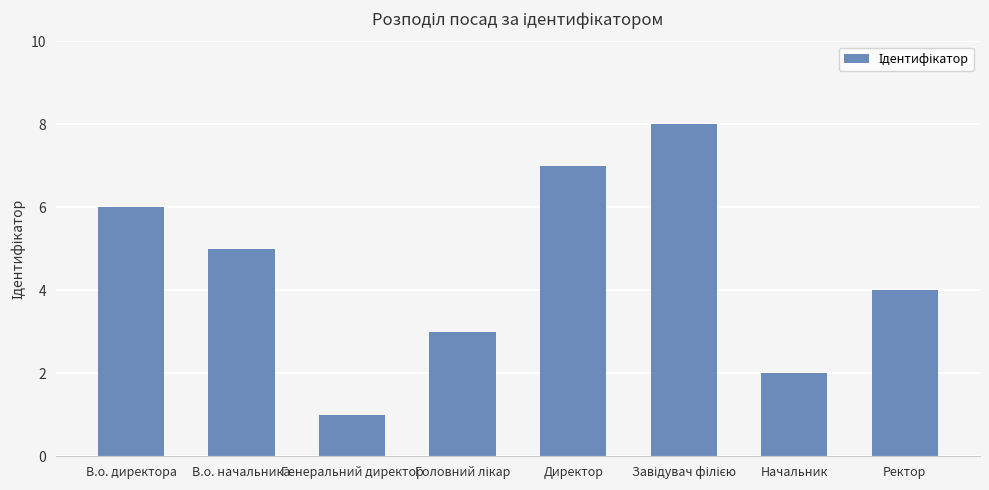

What is the value of the 5th bar from the left?

7